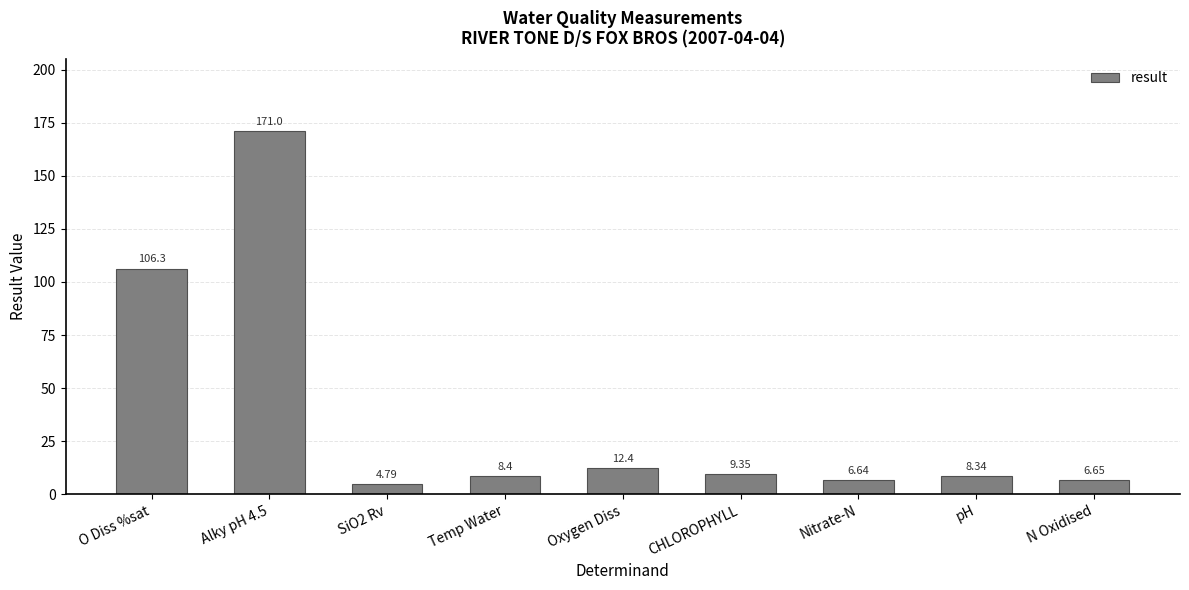

What is the difference between the second highest and minimum values?

101.5